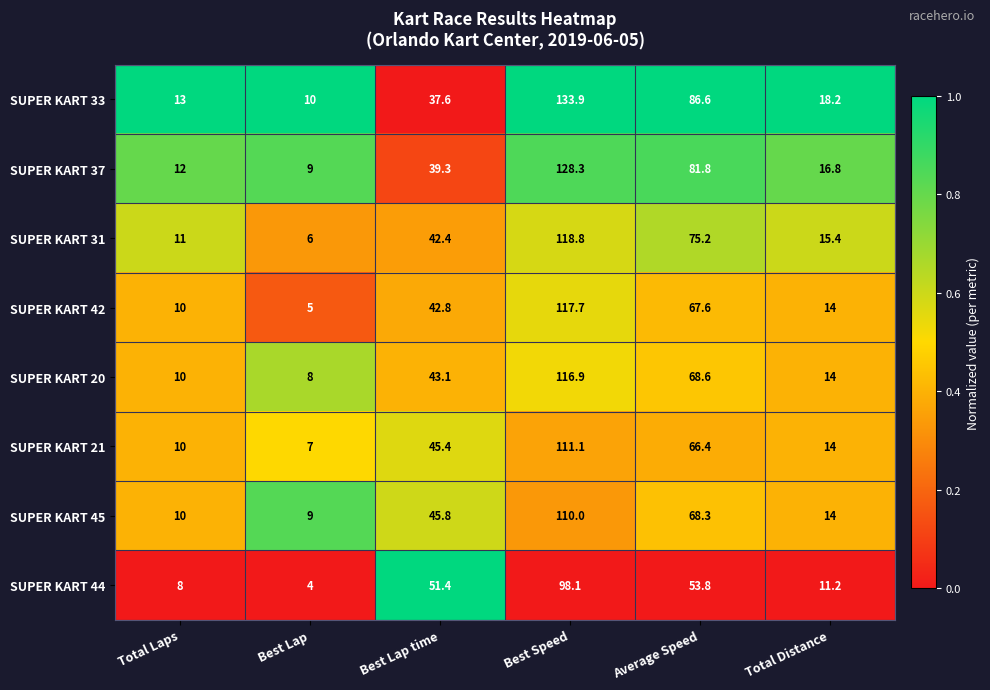

What is the difference between the maximum and minimum values in the SUPER KART 37 series?

119.3